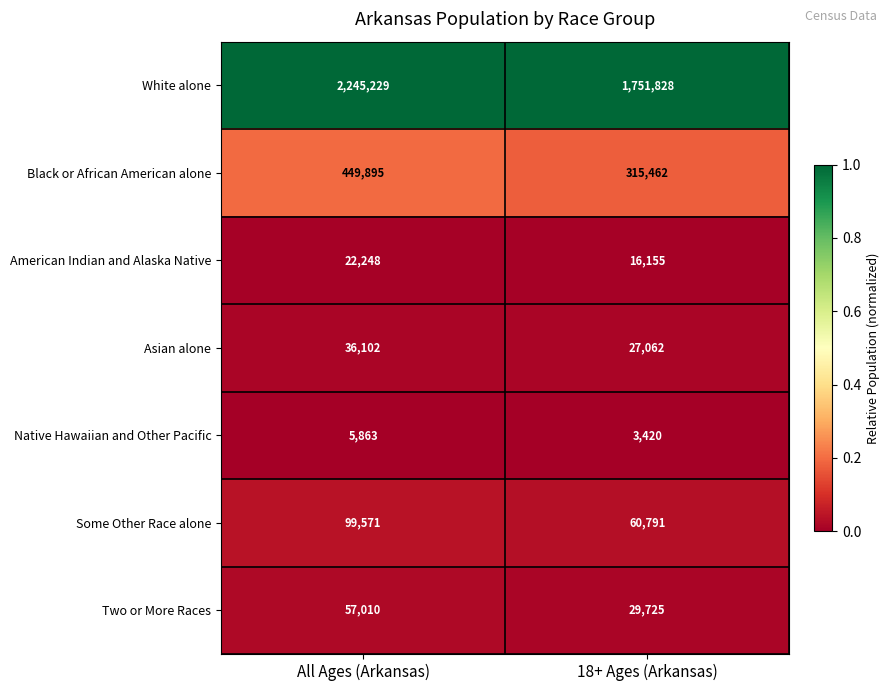

At which label does American Indian and Alaska Native reach its peak?

All Ages (Arkansas)